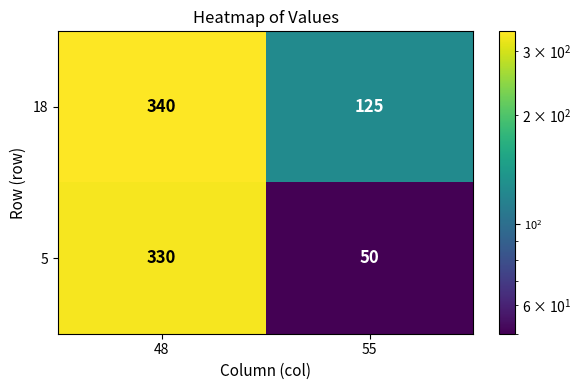

Rank the series at 55 from lowest to highest value.

5, 18